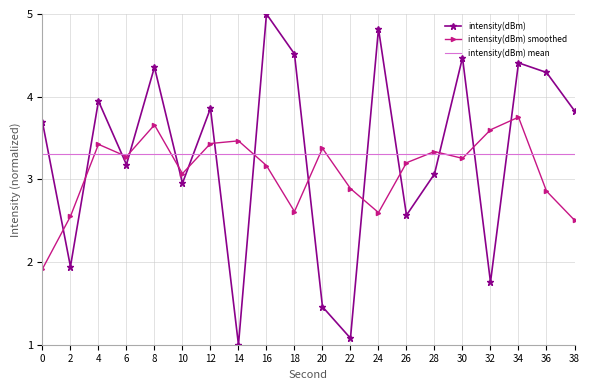

Rank the series at 34 from lowest to highest value.

intensity(dBm) mean, intensity(dBm) smoothed, intensity(dBm)